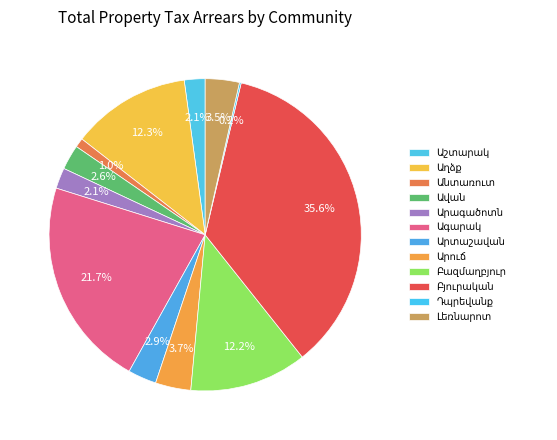

The Աղձք slice represents 12% of the pie. True or false?

True